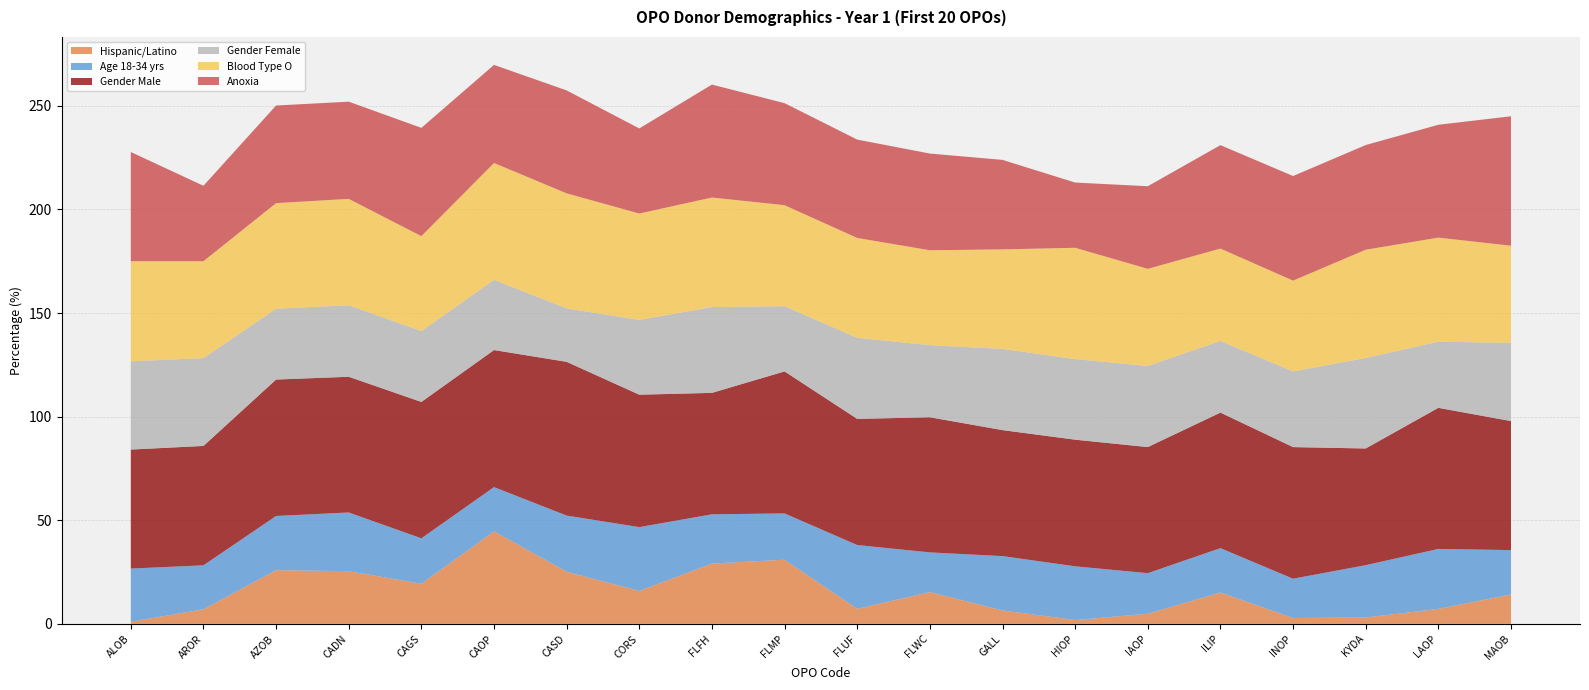

Reading left to right, transcribe all the data shown in this chart.

Hispanic/Latino: 1.0	7.1	25.9	25.4	19.4	44.7	25.2	15.9	29.1	31.0	7.2	15.4	6.5	1.9	4.9	15.2	2.8	3.1	7.2	14.2
Age 18-34 yrs: 25.7	21.2	26.2	28.3	21.9	21.3	27.1	30.8	23.8	22.3	30.8	19.1	26.2	25.9	19.6	21.4	19.0	25.3	28.9	21.4
Gender Male: 57.4	57.6	65.8	65.5	65.8	66.1	74.2	63.9	58.6	68.5	60.9	65.2	60.8	61.1	60.8	65.4	63.5	56.3	68.1	62.3
Gender Female: 42.6	42.4	34.2	34.5	34.2	33.9	25.8	36.1	41.4	31.5	39.1	34.8	39.2	38.9	39.2	34.6	36.5	43.7	31.9	37.7
Blood Type O: 48.3	46.7	51.0	51.3	45.8	56.4	55.5	51.3	52.9	48.7	48.2	45.8	48.0	53.7	46.9	44.6	43.8	52.2	50.2	46.9
Anoxia: 52.7	36.4	47.1	46.9	52.3	47.3	49.7	41.1	54.5	49.2	47.5	46.7	43.2	31.5	39.9	49.9	50.5	50.5	54.5	62.5